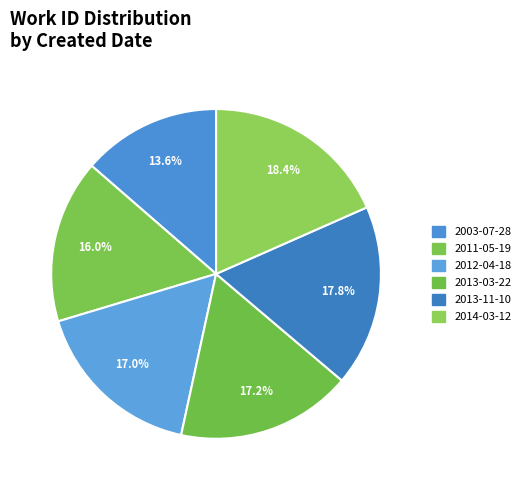

True or false: 2012-04-18 accounts for 30% of the total.

False